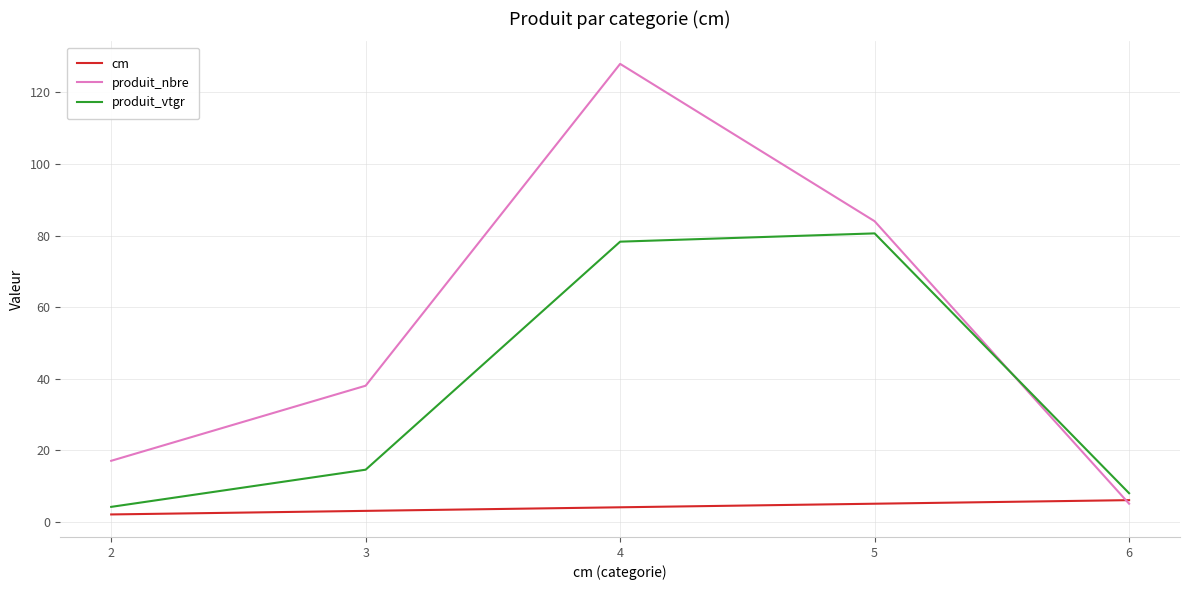

The cm series shows 4.0 at 4. True or false?

True